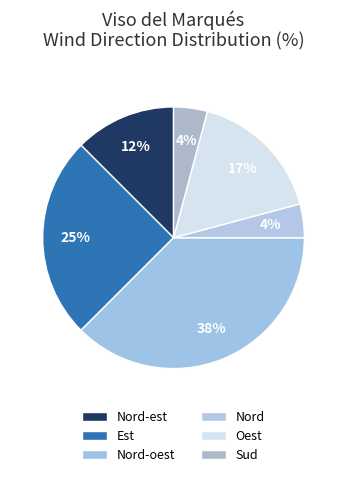

How many segments does this pie chart have?

6